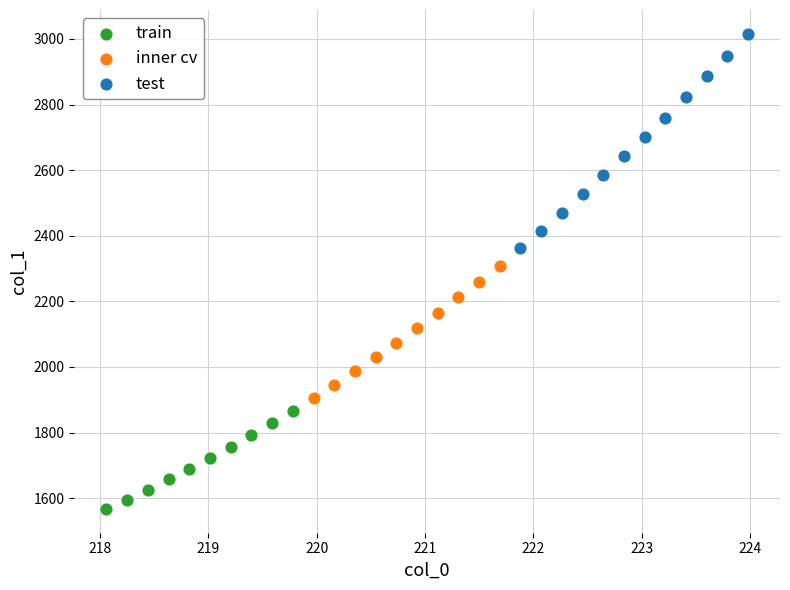

Which series reaches the maximum Y coordinate?

test